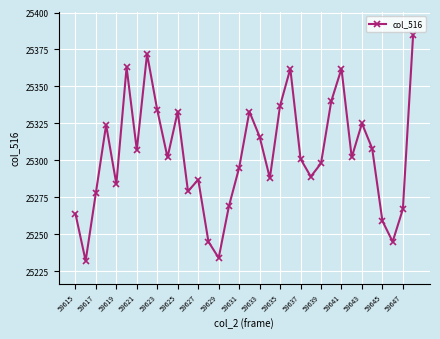

Count the number of categories in the chart.

34